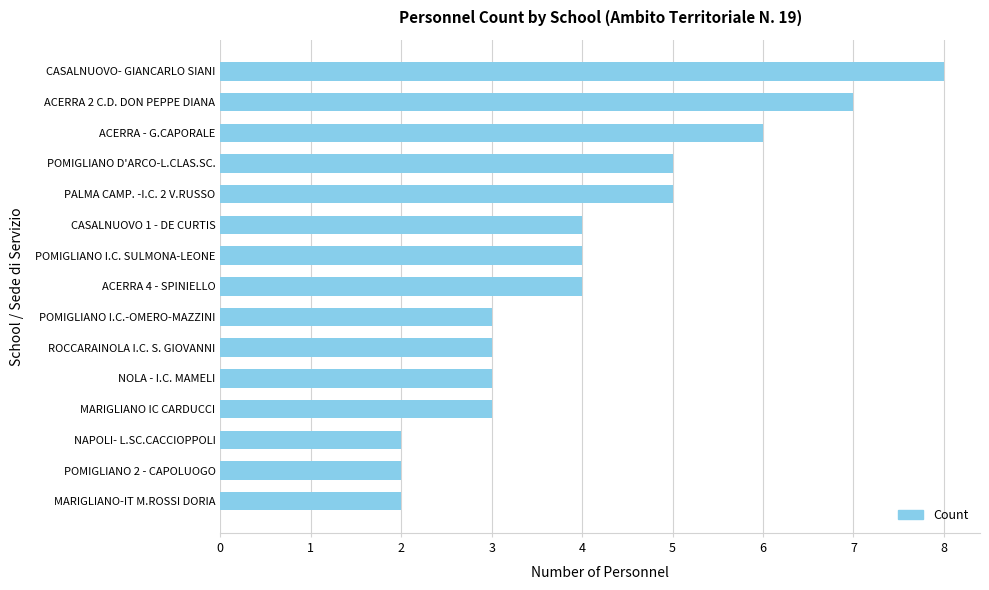

Reading bottom to top, what are all the values shown in this chart?

2	2	2	3	3	3	3	4	4	4	5	5	6	7	8